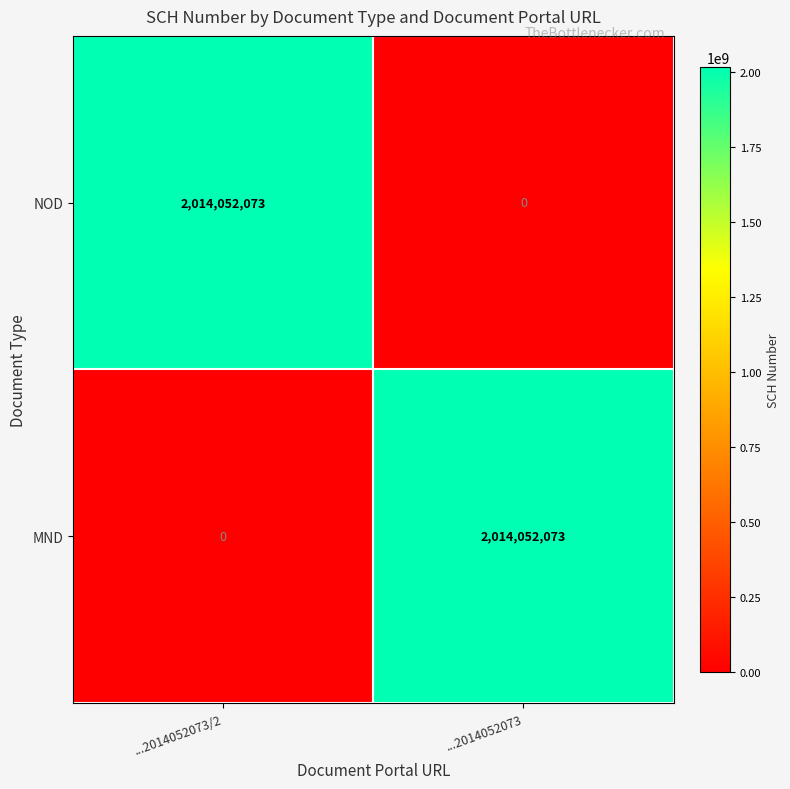

What is the difference between the NOD values at ...2014052073/2 and ...2014052073?

2014052073